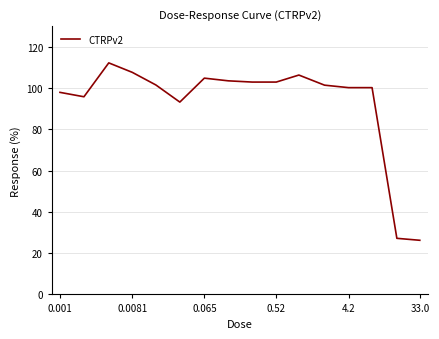

What is the sum of all values?

1483.8